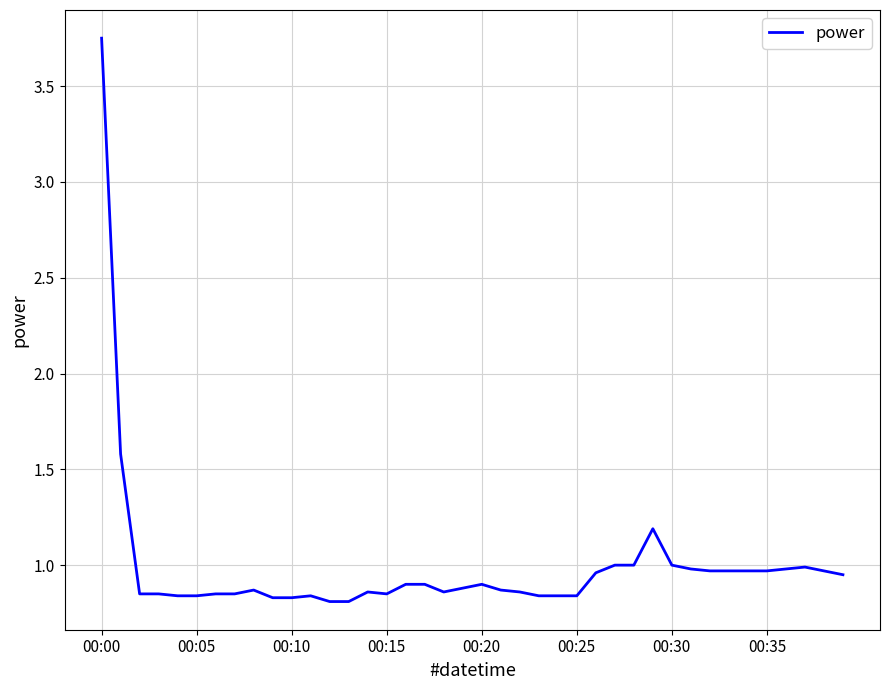

What is the difference between the maximum and minimum values?

2.9